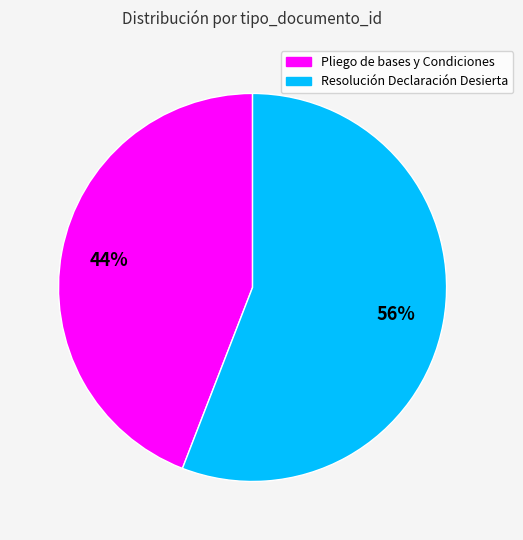

The Pliego de bases y Condiciones slice represents 44% of the pie. True or false?

True